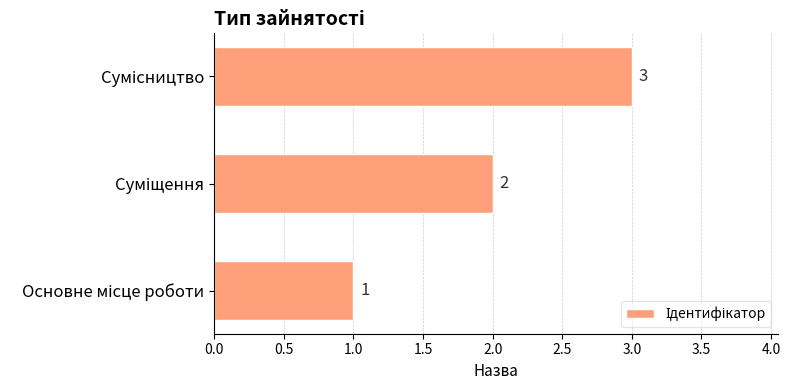

How many data points are less than 2?

1